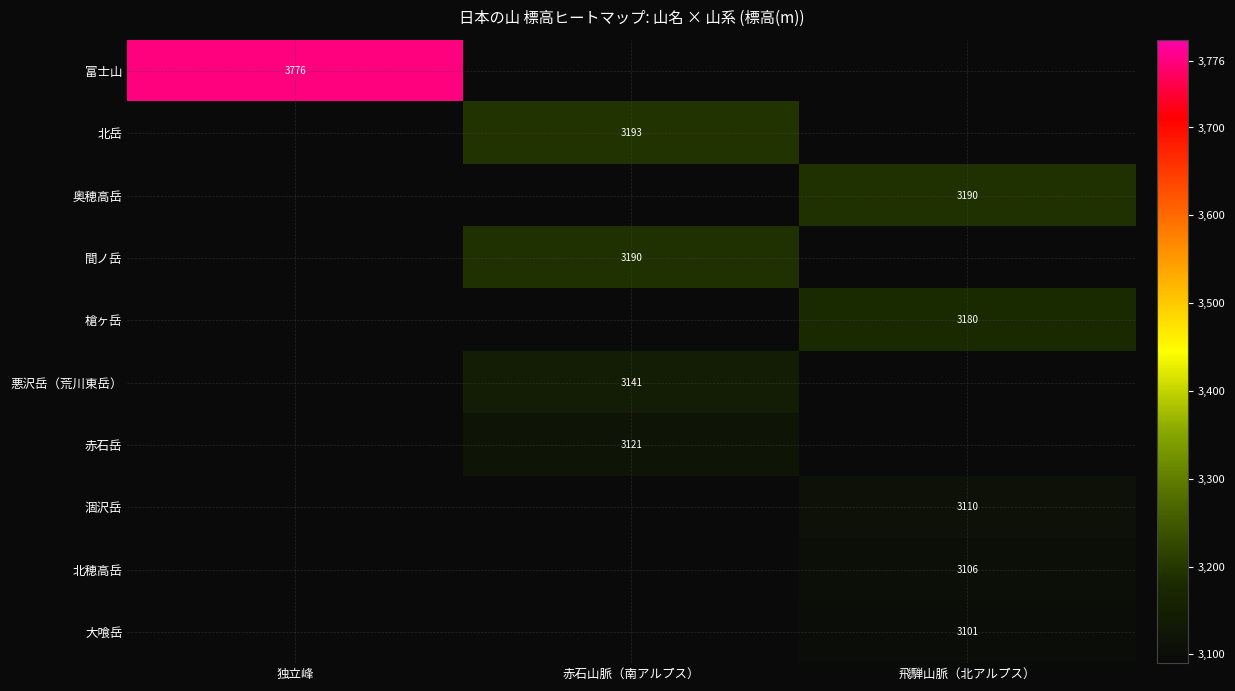

The 赤石岳 series shows 1110.2 at 赤石山脈（南アルプス）. True or false?

False